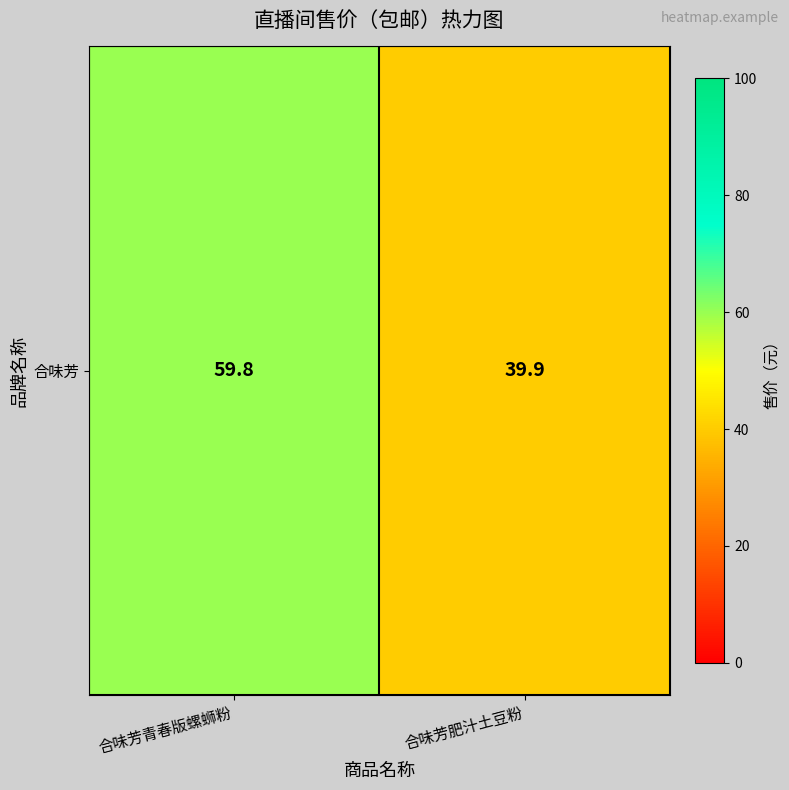

Reading left to right, extract all data points from this chart.

合味芳青春版螺蛳粉=59.8	合味芳肥汁土豆粉=39.9